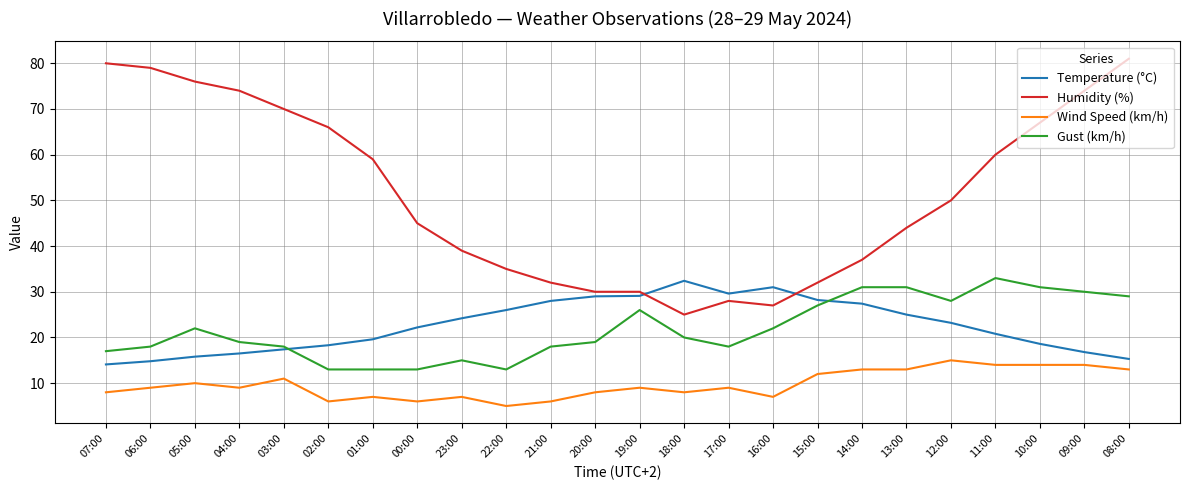

True or false: Wind Speed (km/h) and Gust (km/h) intersect in this chart.

False